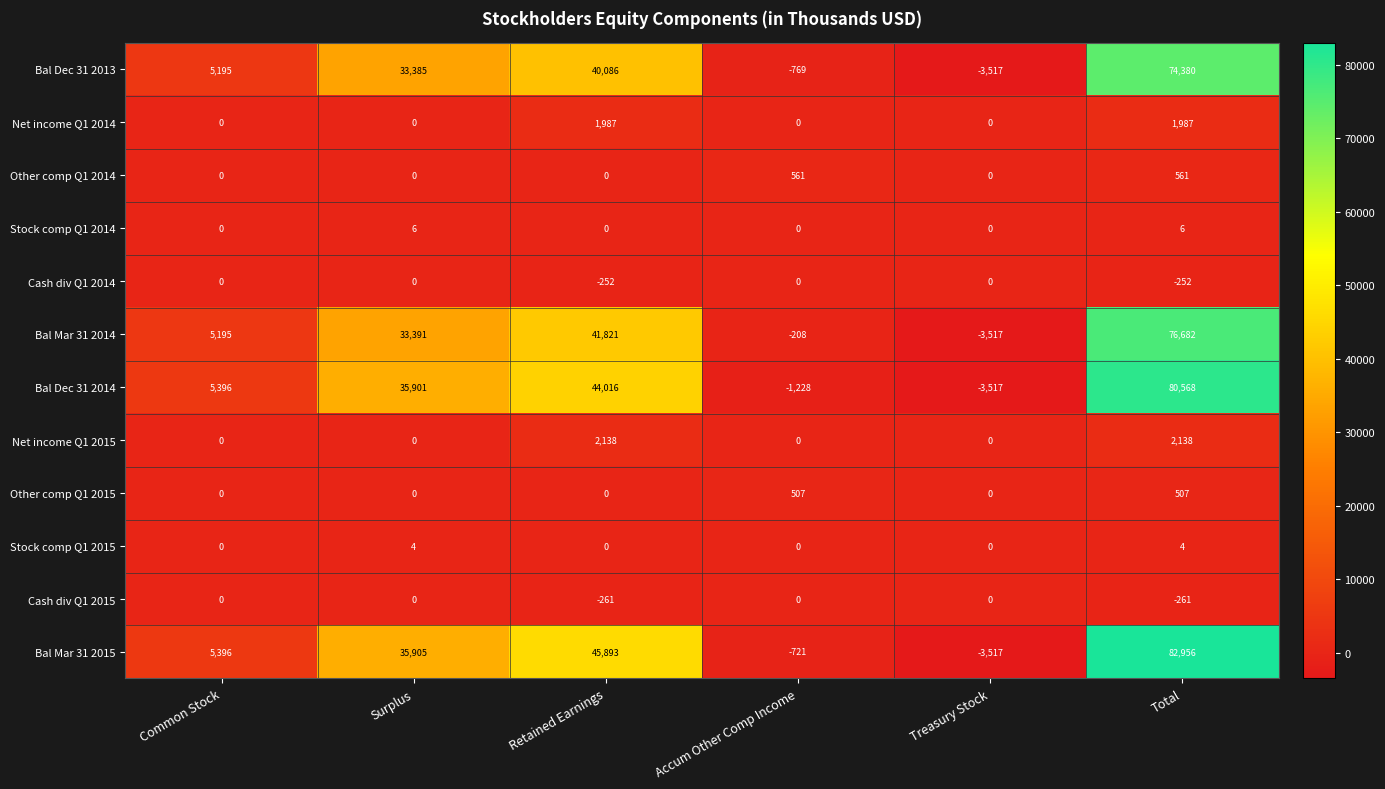

At Total, list the series in order from largest to smallest.

Bal Mar 31 2015, Bal Dec 31 2014, Bal Mar 31 2014, Bal Dec 31 2013, Net income Q1 2015, Net income Q1 2014, Other comp Q1 2014, Other comp Q1 2015, Stock comp Q1 2014, Stock comp Q1 2015, Cash div Q1 2014, Cash div Q1 2015